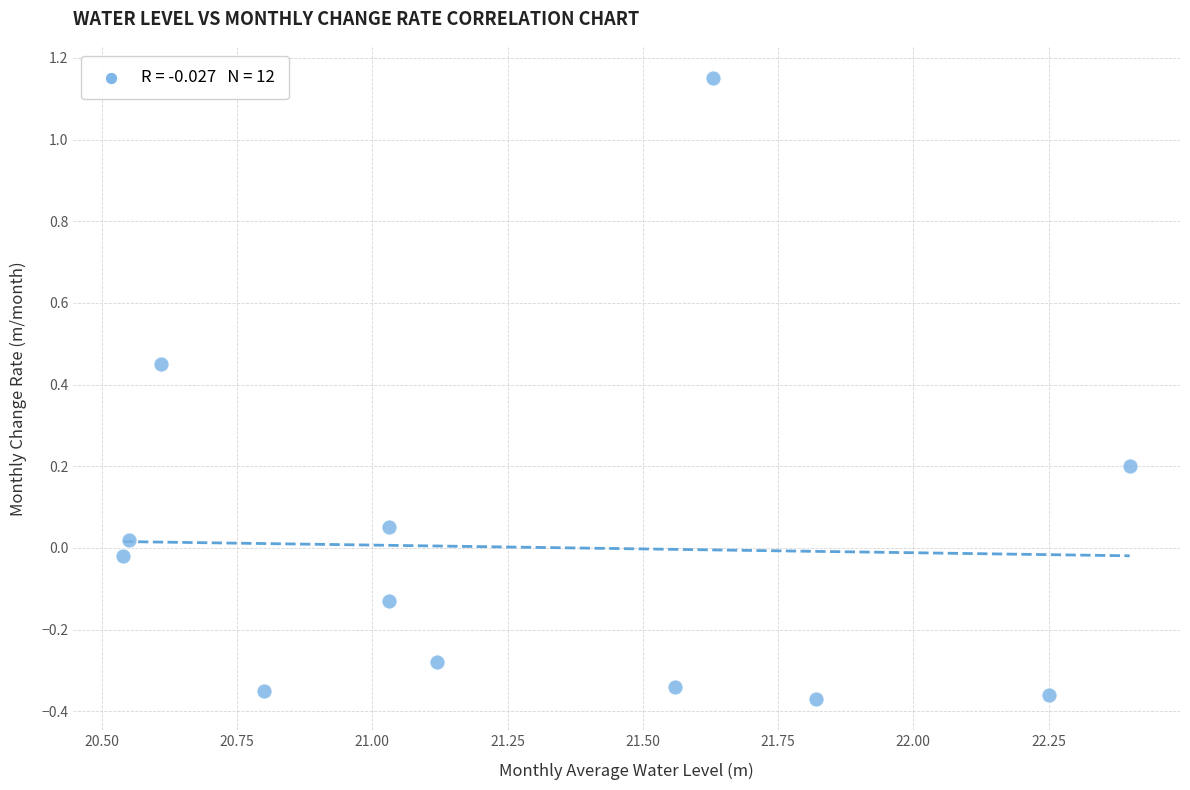

What is the range of X values (max minus min)?

1.9